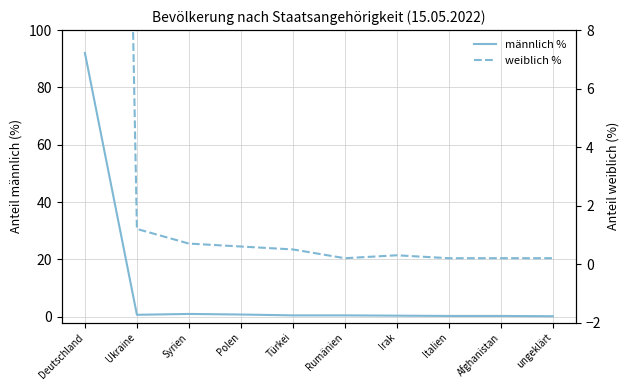

Reading left to right, list all the values displayed in this chart.

männlich %: 92.0	0.7	1.0	0.8	0.5	0.5	0.4	0.3	0.3	0.2
weiblich %: 93.0	1.2	0.7	0.6	0.5	0.2	0.3	0.2	0.2	0.2